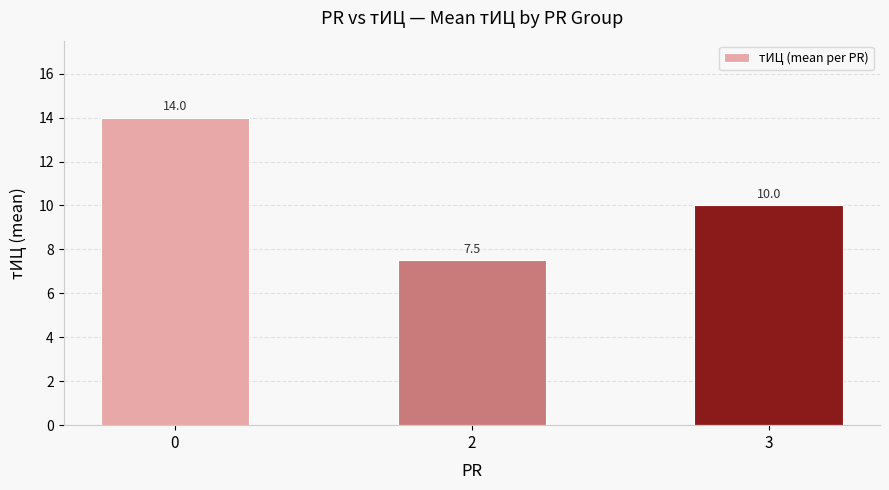

Read the value at 2.

7.5